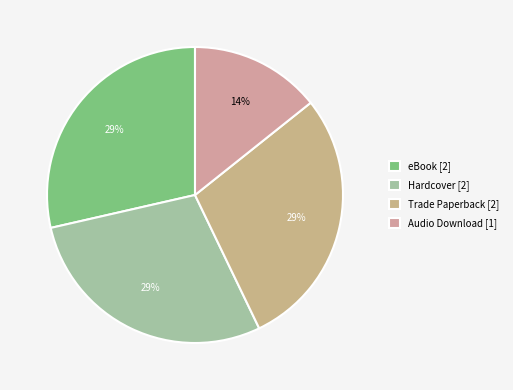

Count the number of slices in the pie.

4